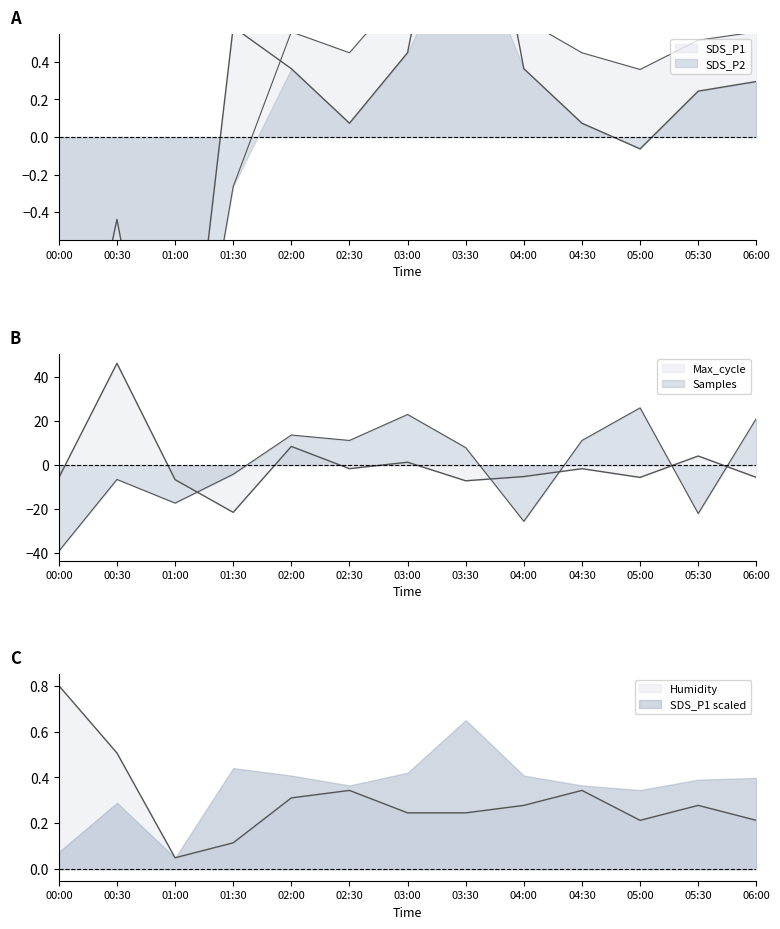

What is the difference between the maximum and second lowest values in the SDS_P2 series?

2.9